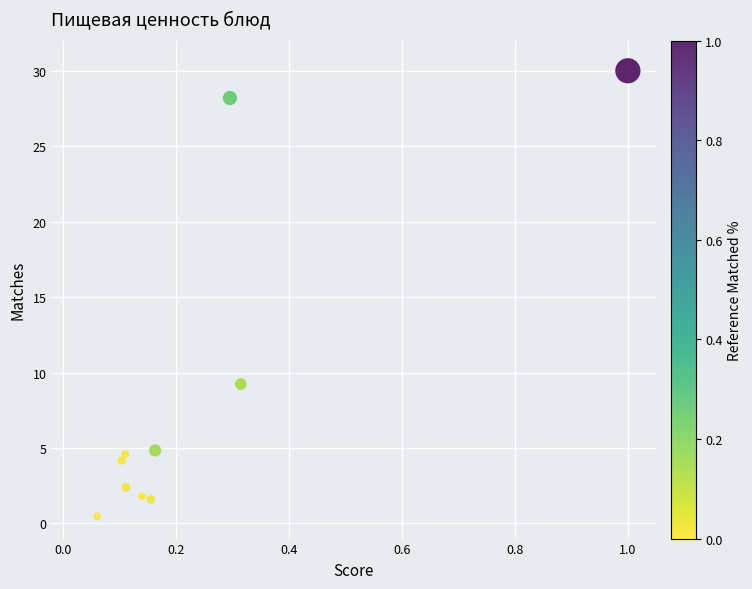

What is the range of X values (max minus min)?

0.9